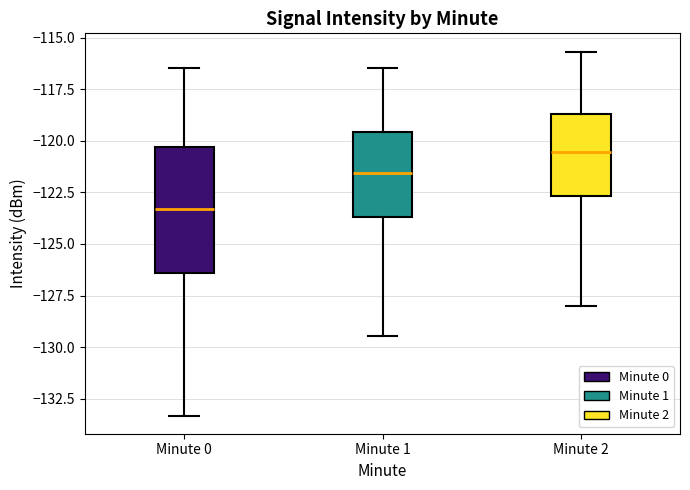

Which box has the highest median line?

Minute 2